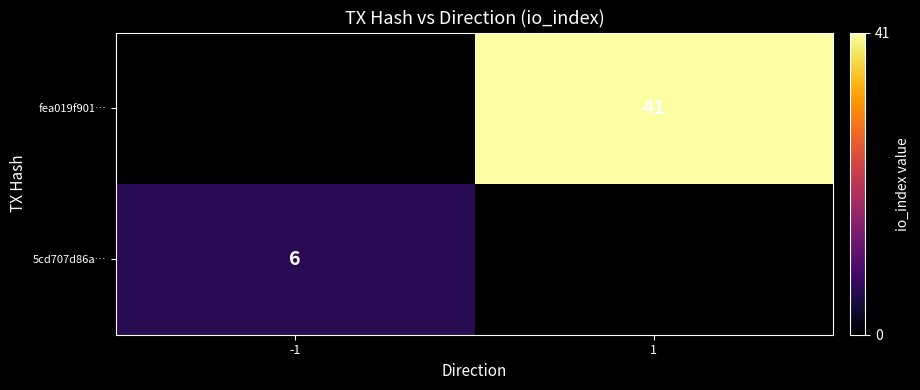

Is the value of fea019f901… at 1 greater than the value of 5cd707d86a… at -1?

Yes